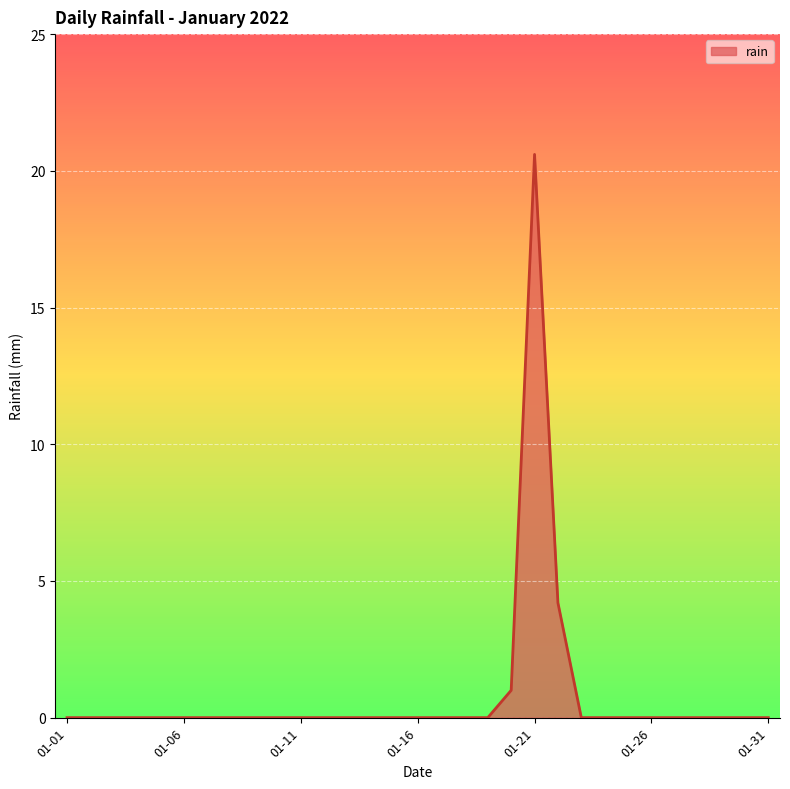

What is the maximum value shown in the chart?

20.6